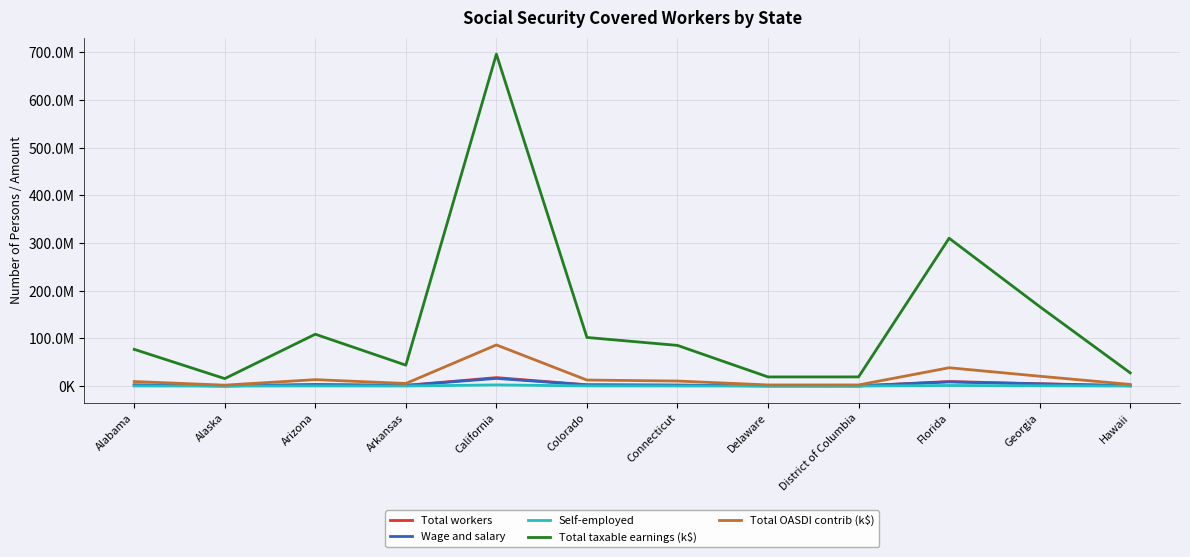

What is the difference between the maximum and minimum values in the Total OASDI contrib (k$) series?

84416897